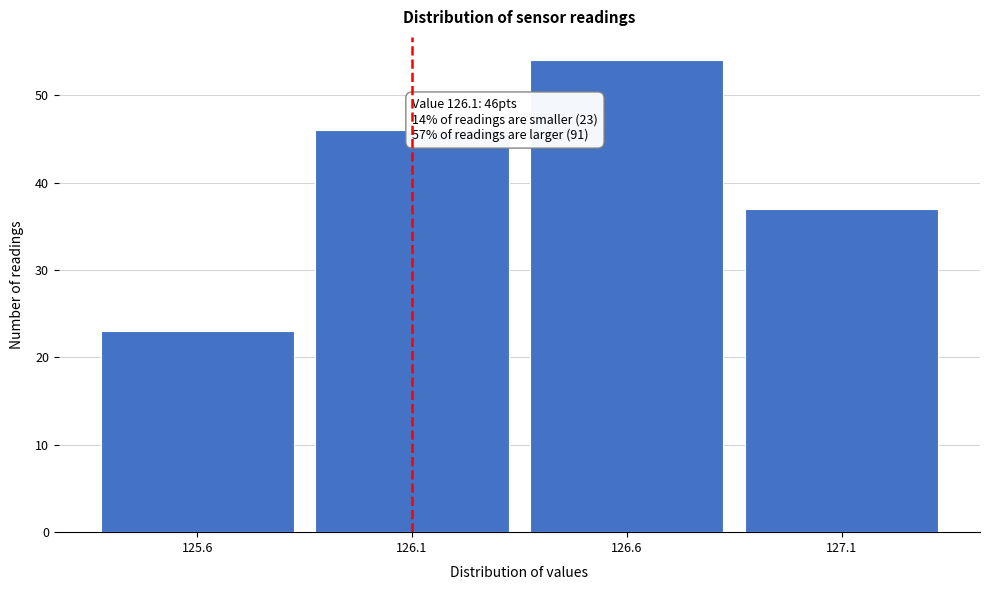

Over which range of the x-axis is the bar tallest?

126.35 to 126.85